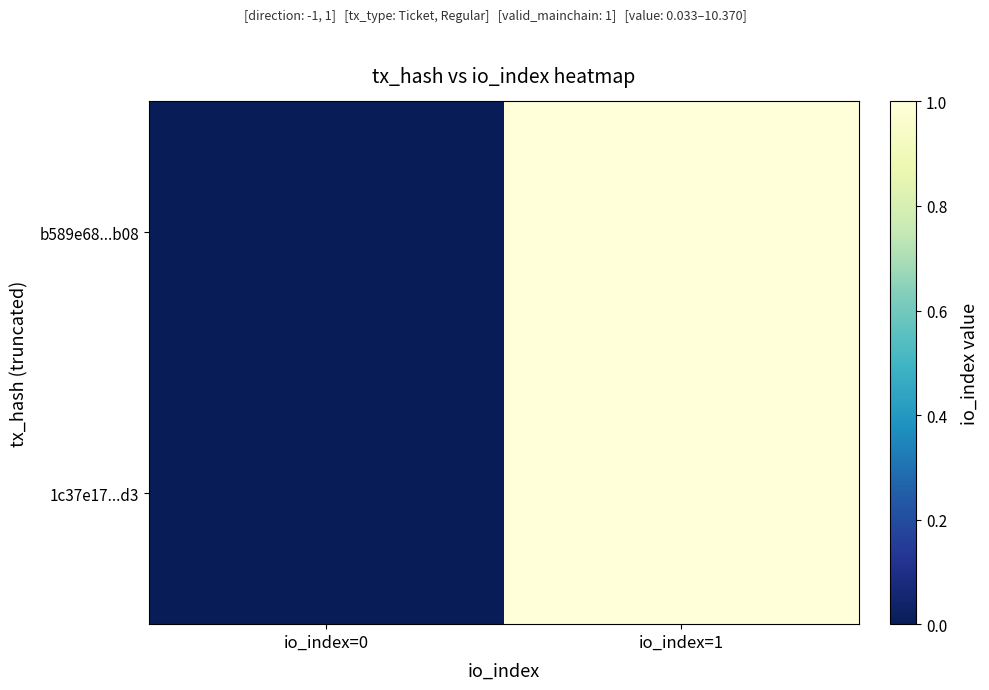

Count the number of categories in the chart.

2